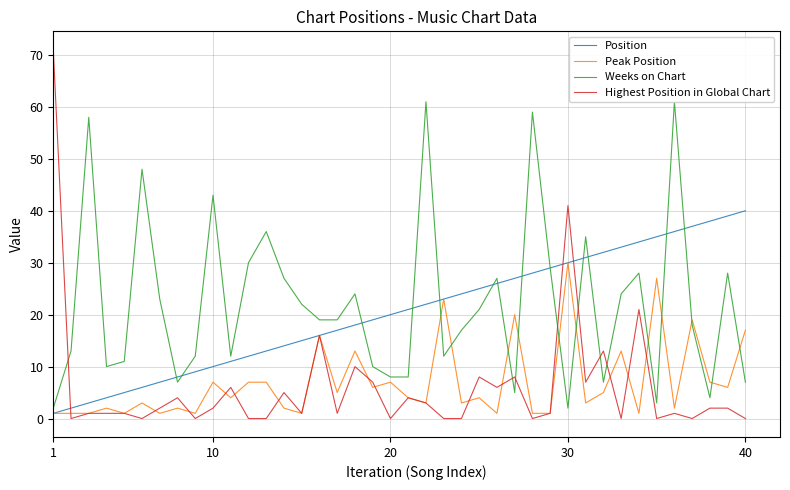

The Position series shows 25 at 40. True or false?

False